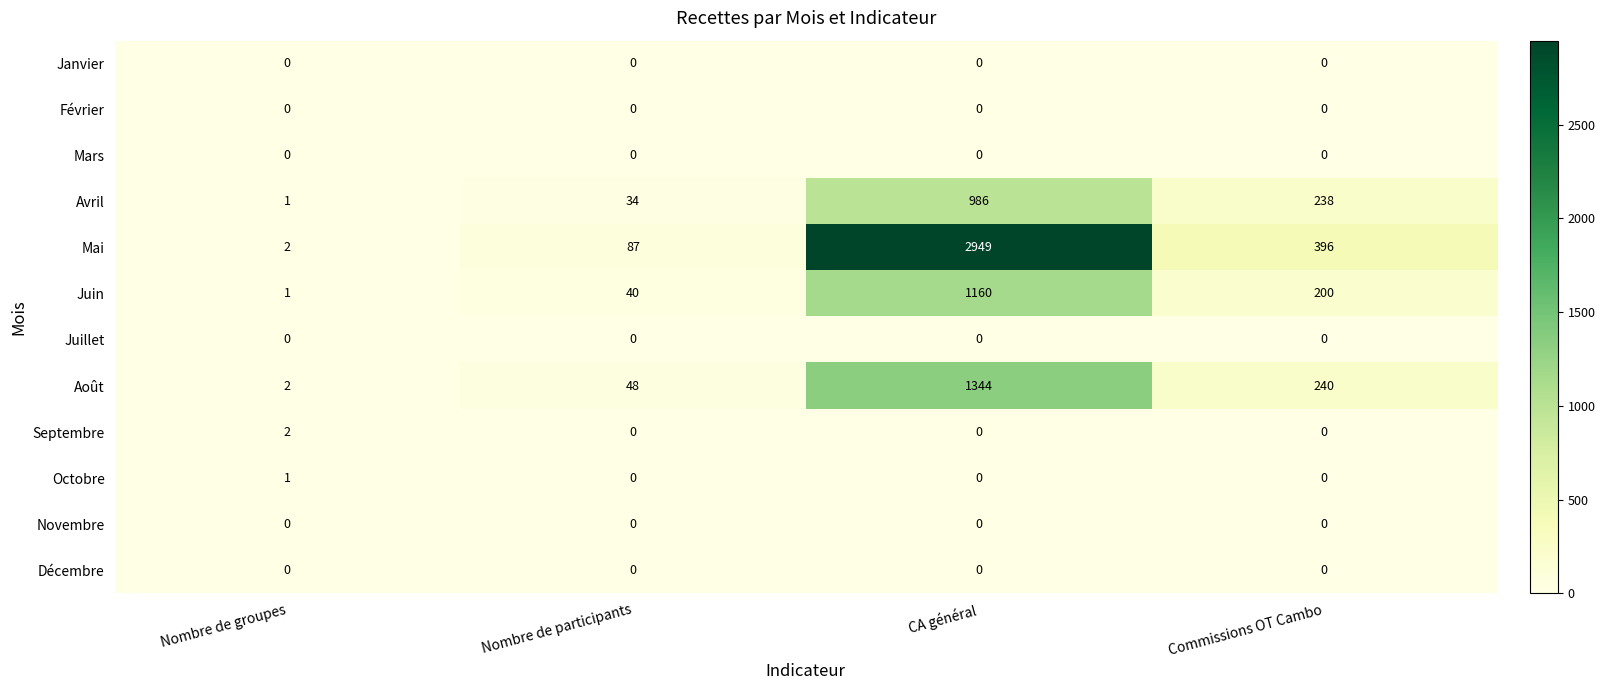

At which label does Mai first exceed 396?

CA général